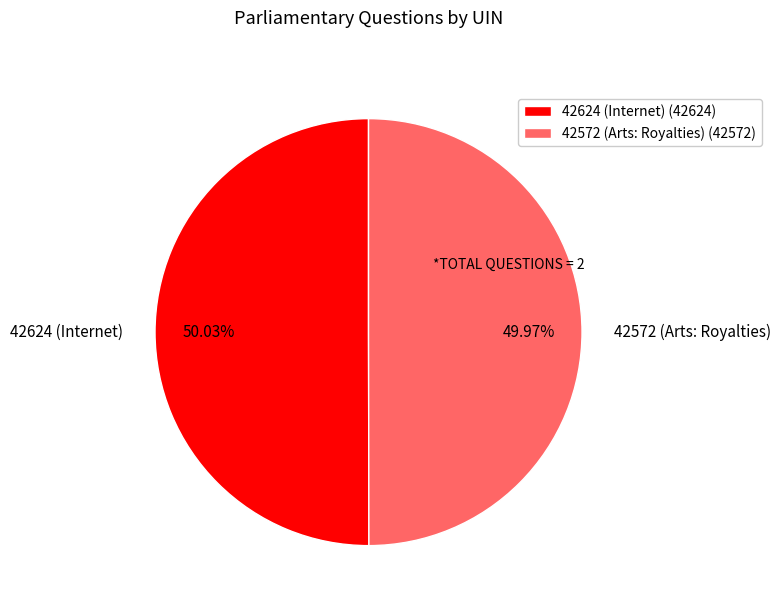

What is the ratio of the value at 42624 (Internet) to the value at 42572 (Arts: Royalties)?

1.0